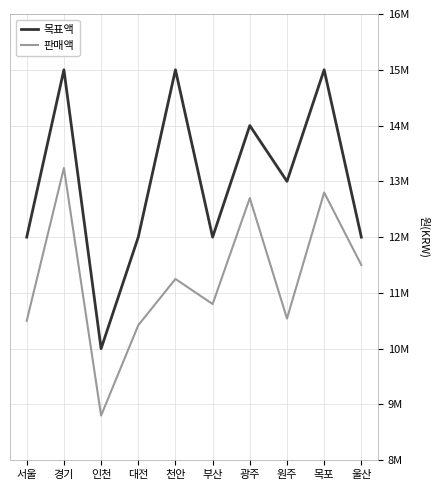

What is the sum of the 목표액 values at 인천 and 천안?

25000000